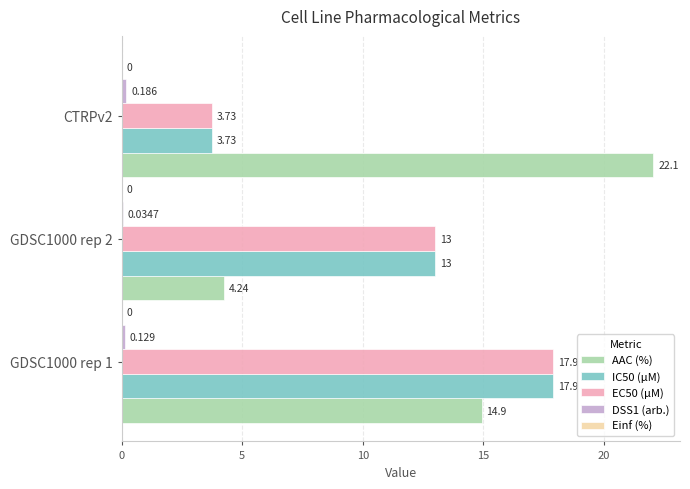

Between GDSC1000 rep 1 and GDSC1000 rep 2, which series saw the biggest shift?

AAC (%)